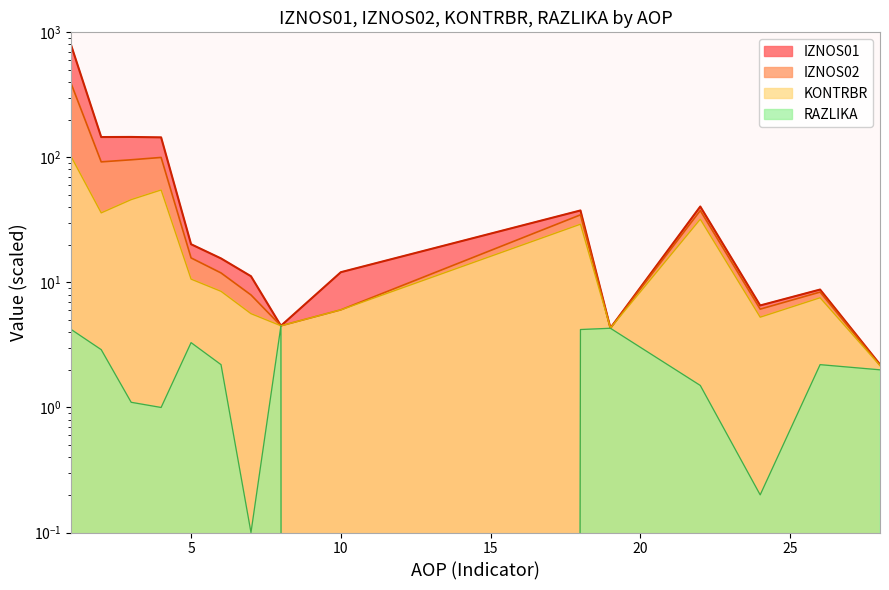

What is the difference between the second highest and minimum values in the IZNOS02 series?

97.7